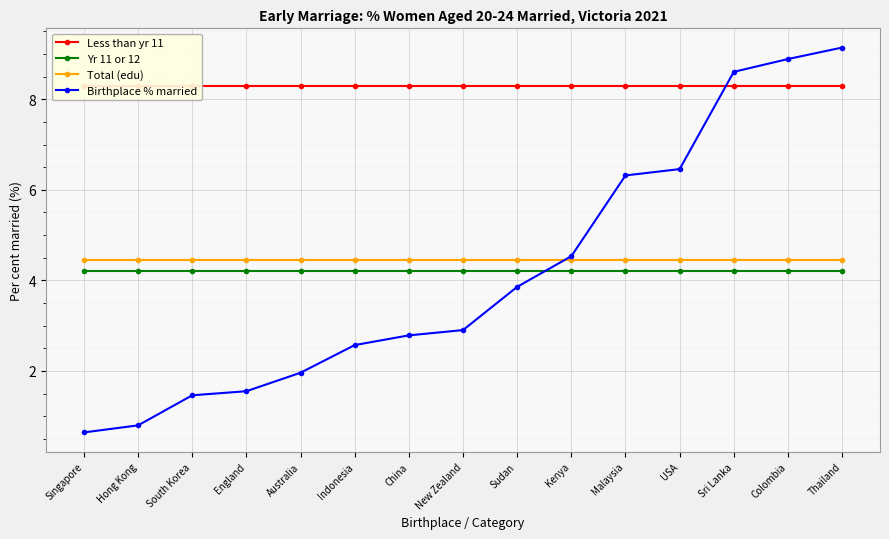

Rank the series at Hong Kong from highest to lowest value.

Less than yr 11, Total (edu), Yr 11 or 12, Birthplace % married